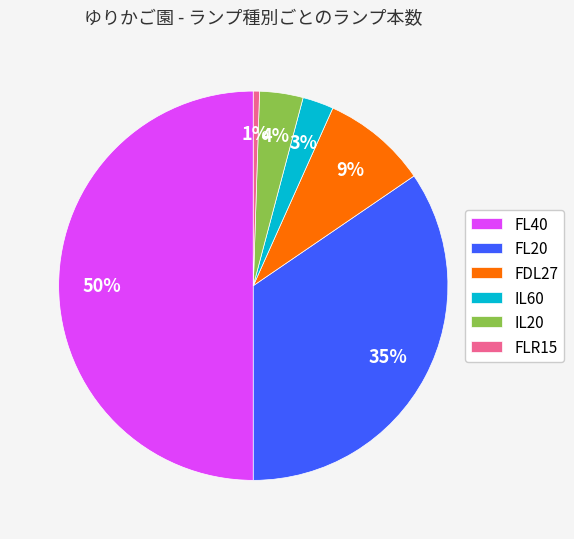

What is the smallest slice in the pie chart?

FLR15